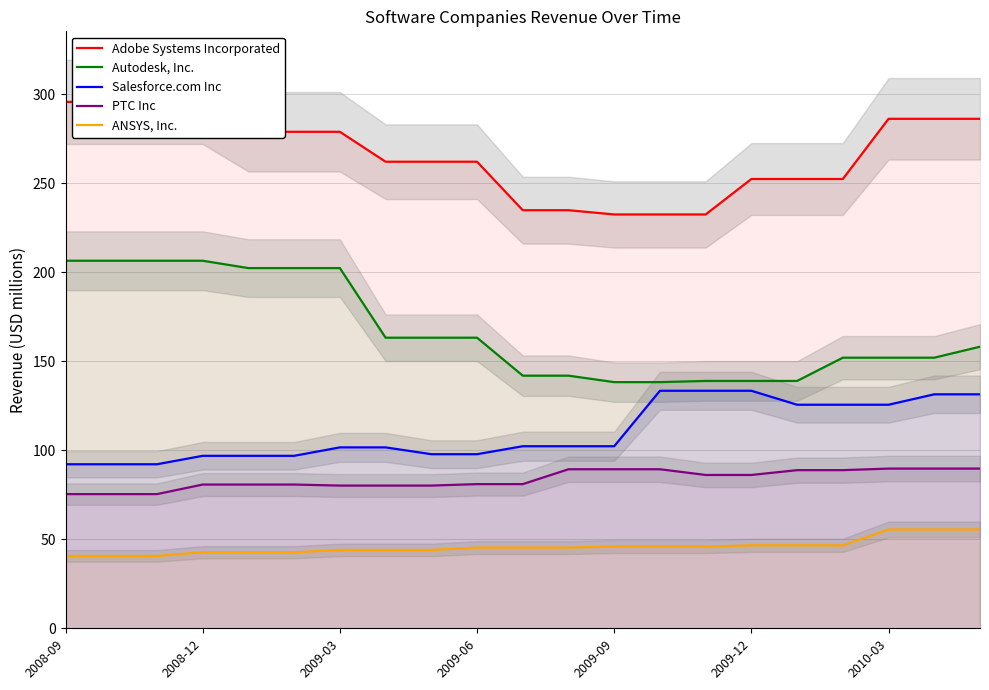

What is the maximum value for PTC Inc?

89.7